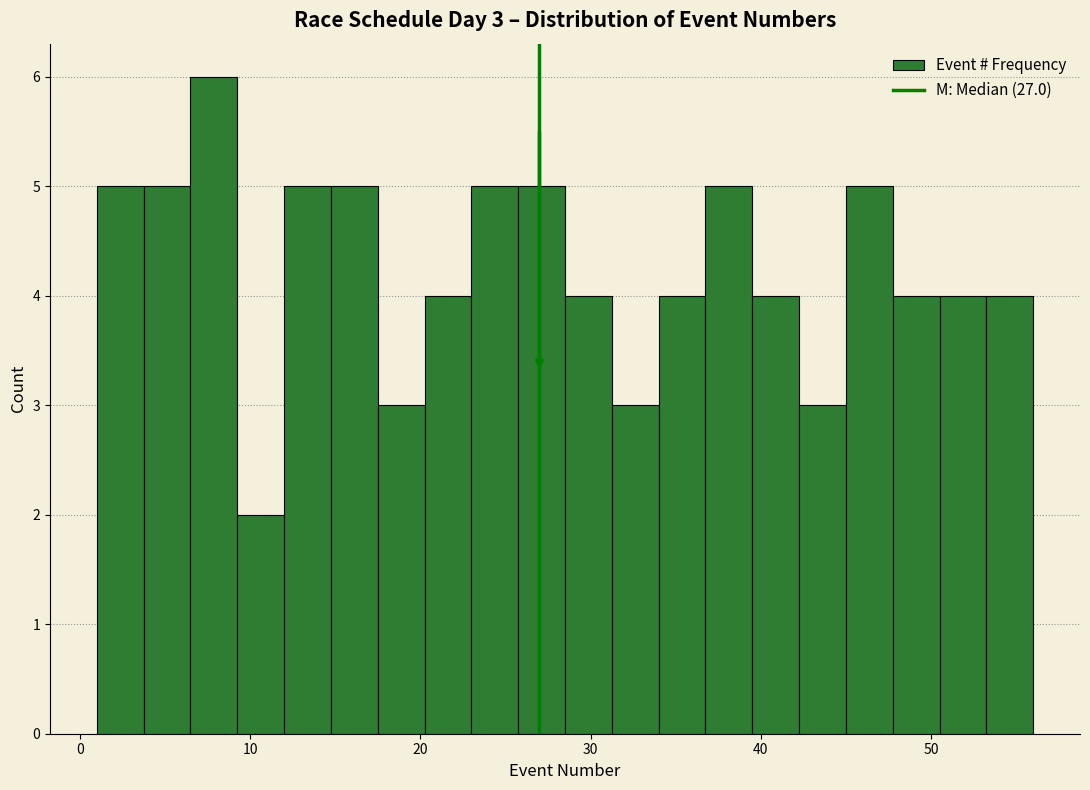

Read against the x-axis, roughly where is the centre of the tallest bar?

8